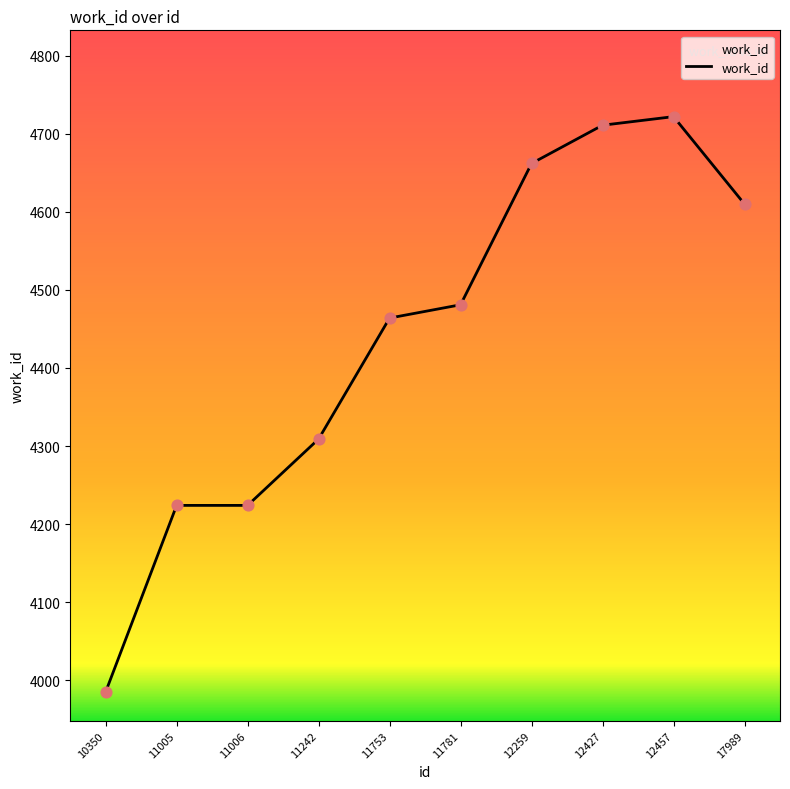

Between 12457 and 11006, which is larger?

12457